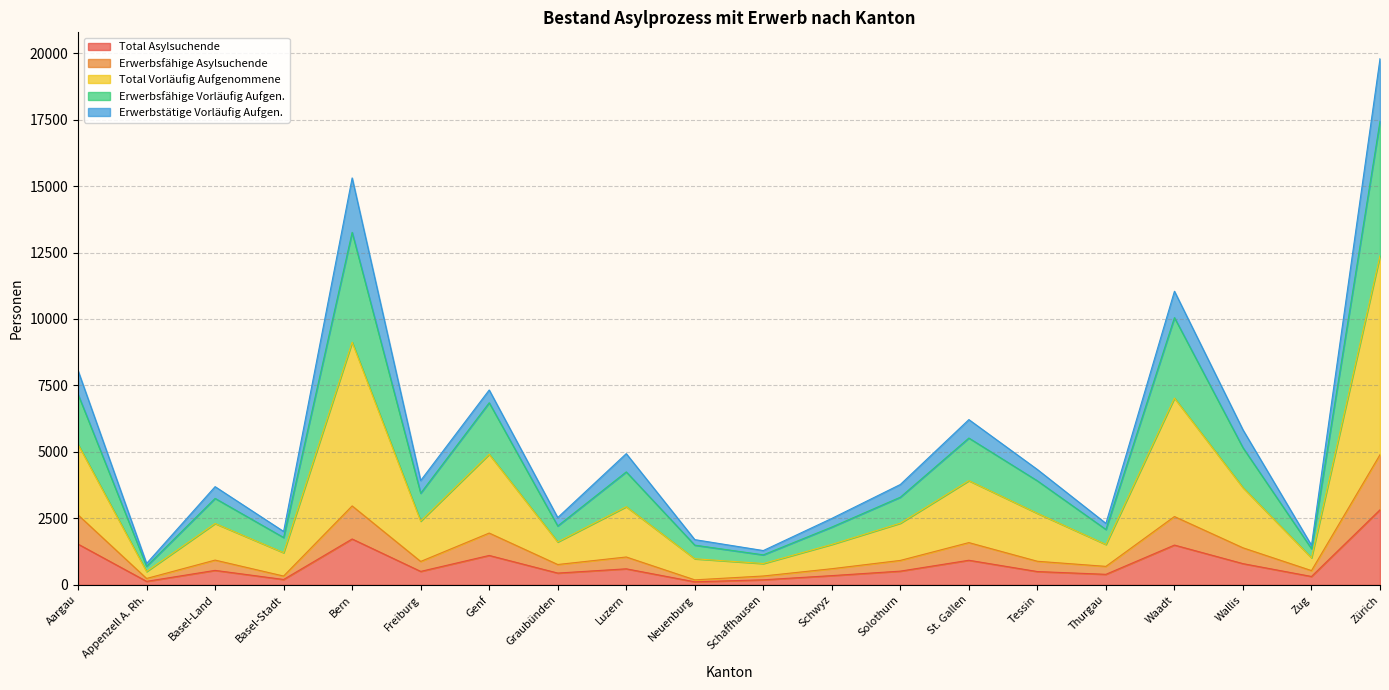

True or false: Total Vorläufig Aufgenommene and Total Asylsuchende intersect in this chart.

False